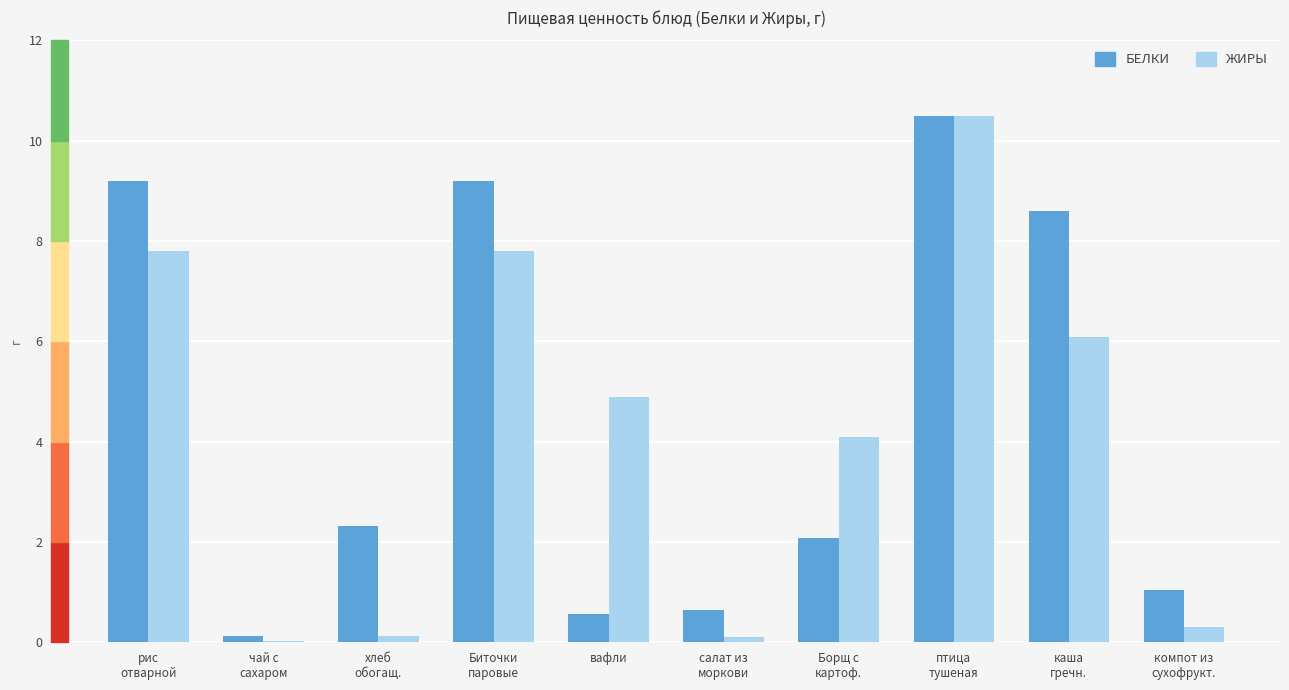

What is the total value across all series at вафли?

5.5